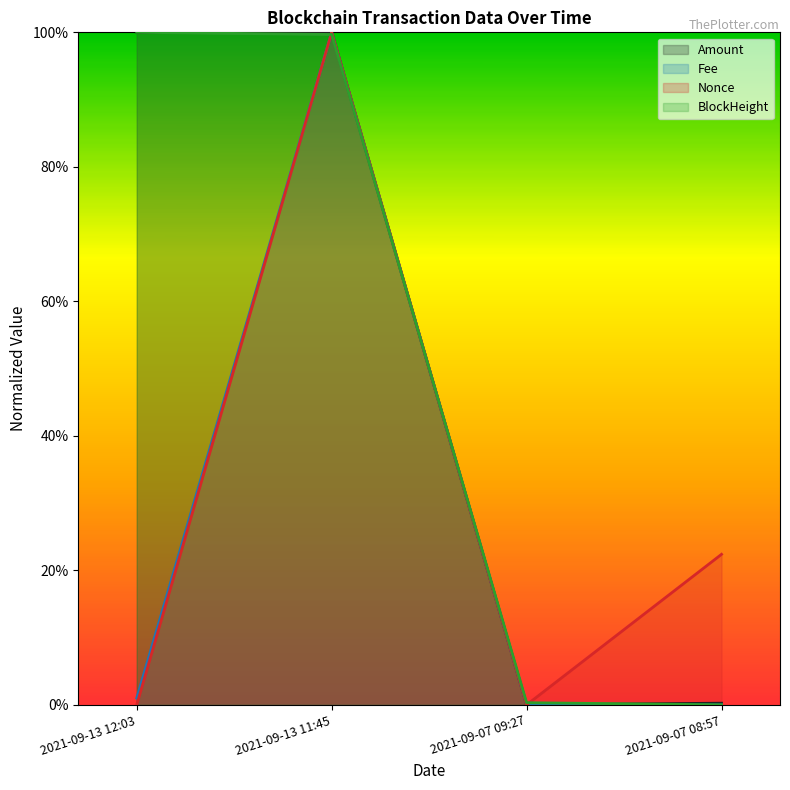

What is the difference between the second highest and second lowest values in the Amount series?

1.0